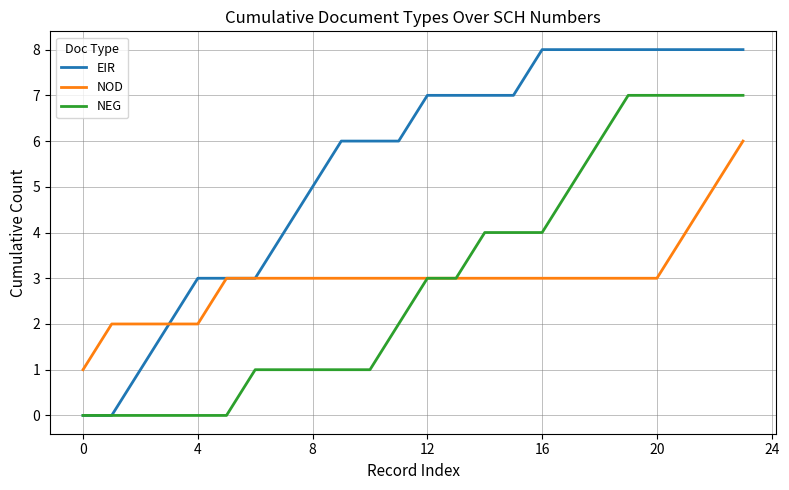

What is the maximum value shown in the chart?

8